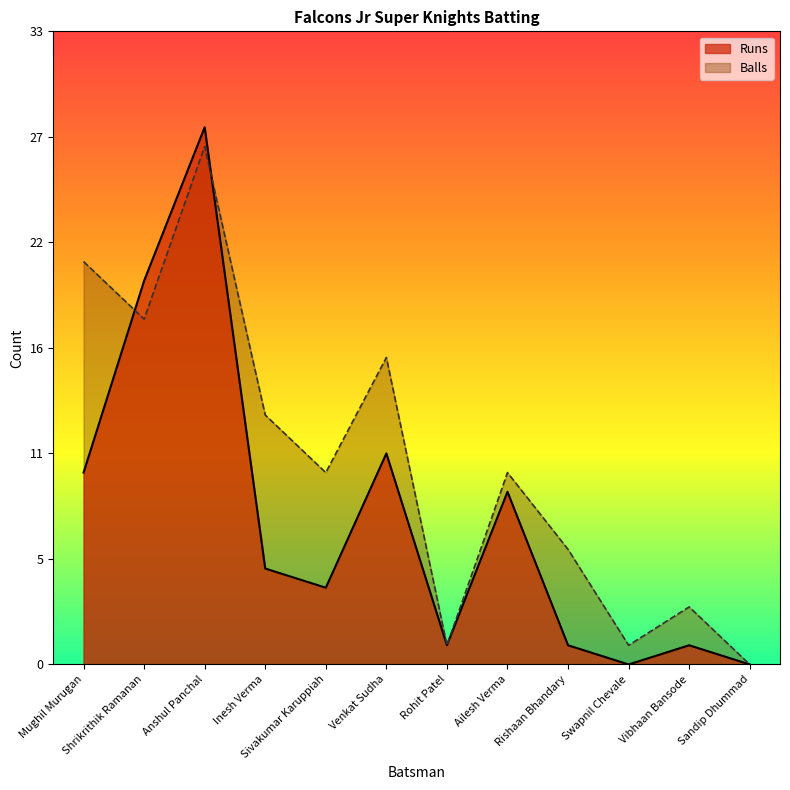

What are all the series names shown in the legend?

Runs, Balls